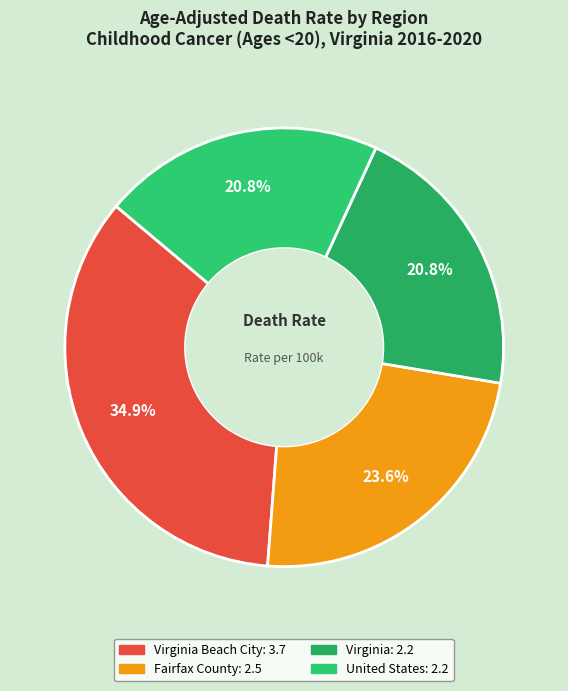

Which slice is the smallest?

Virginia